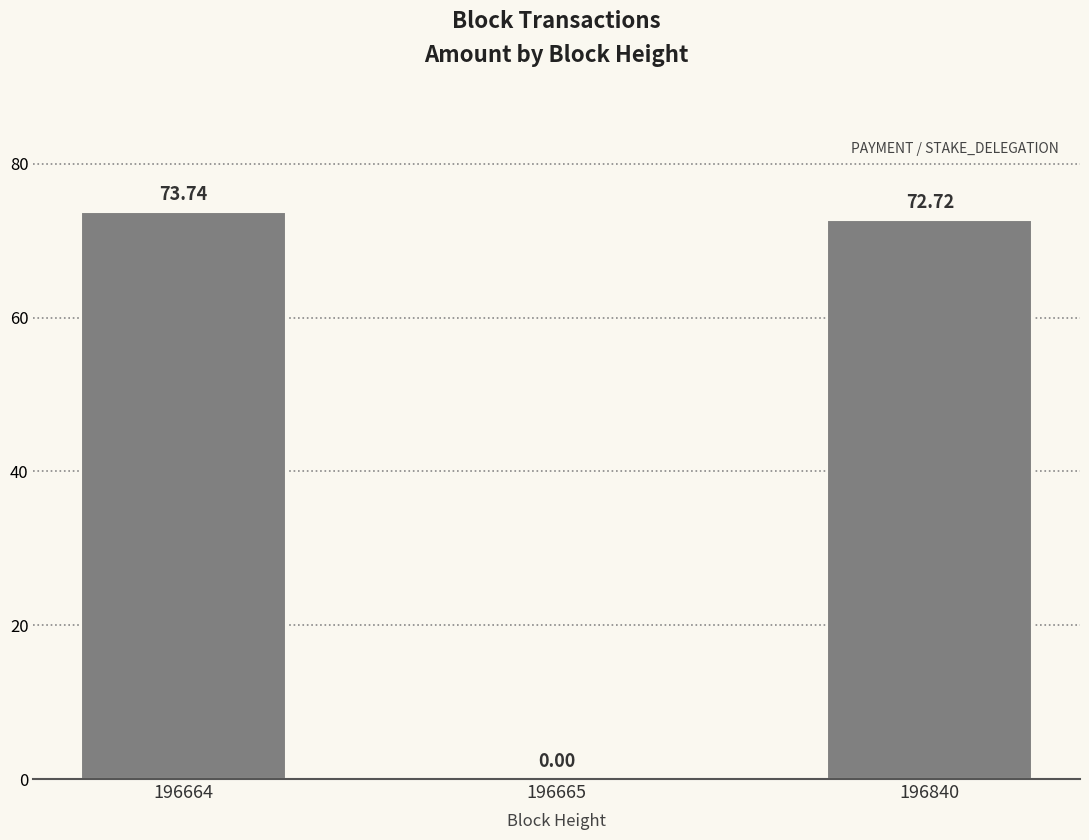

At which category does the chart reach its peak across all series?

196664